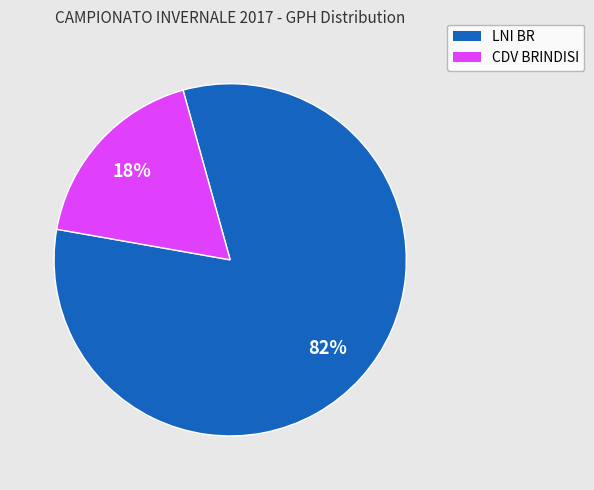

Is there a majority slice in this chart?

Yes